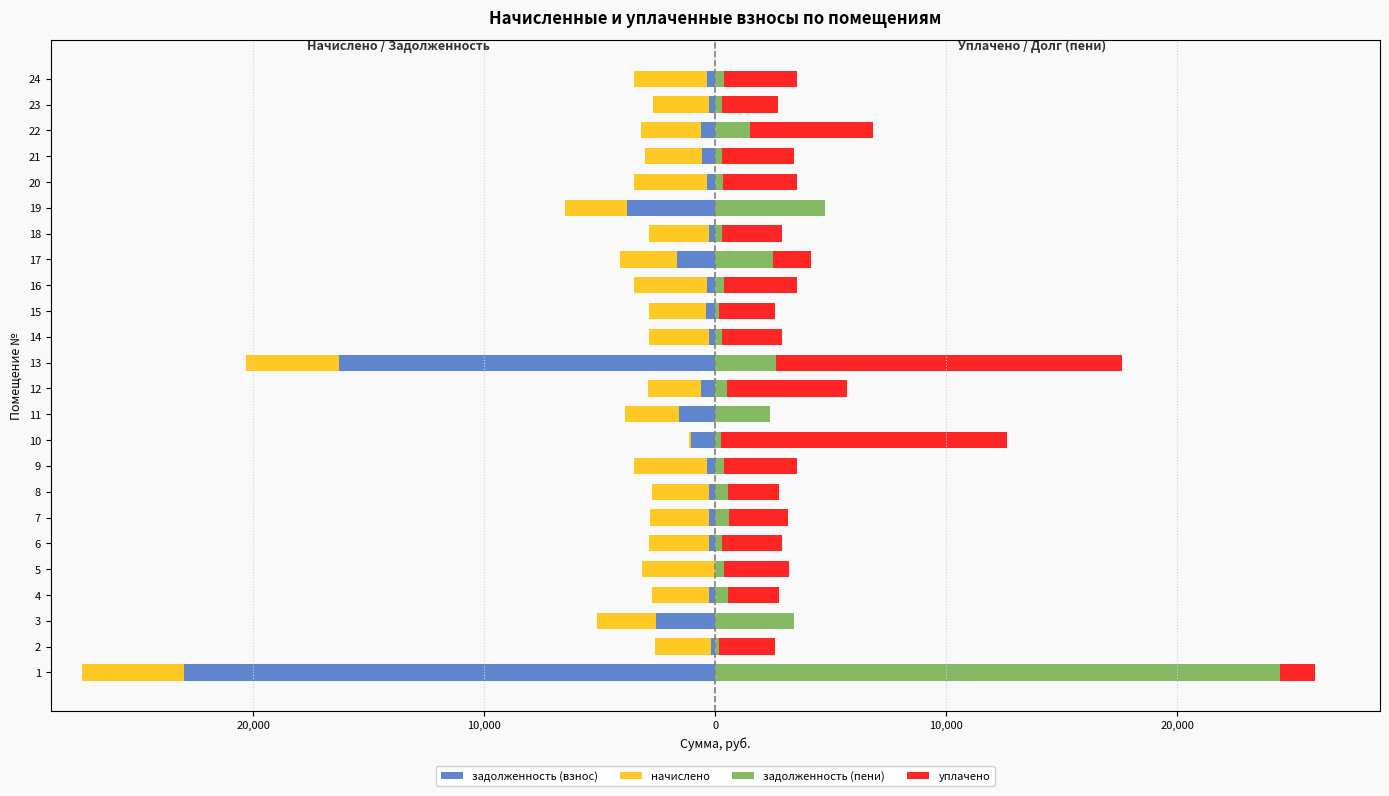

What are all the series names shown in the legend?

задолженность (взнос), начислено, задолженность (пени), уплачено